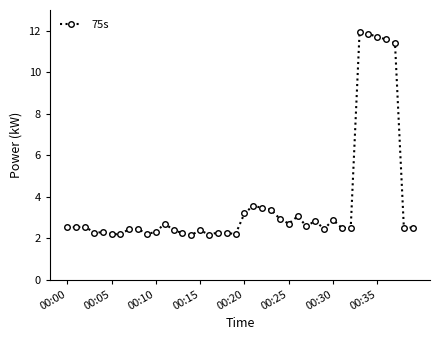

True or false: the data has more than 0 interior local peaks.

True